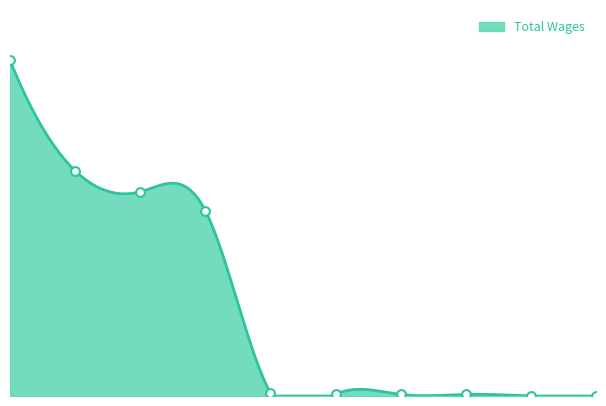

What is the ratio of the value at 2 to the value at 3?

1.1